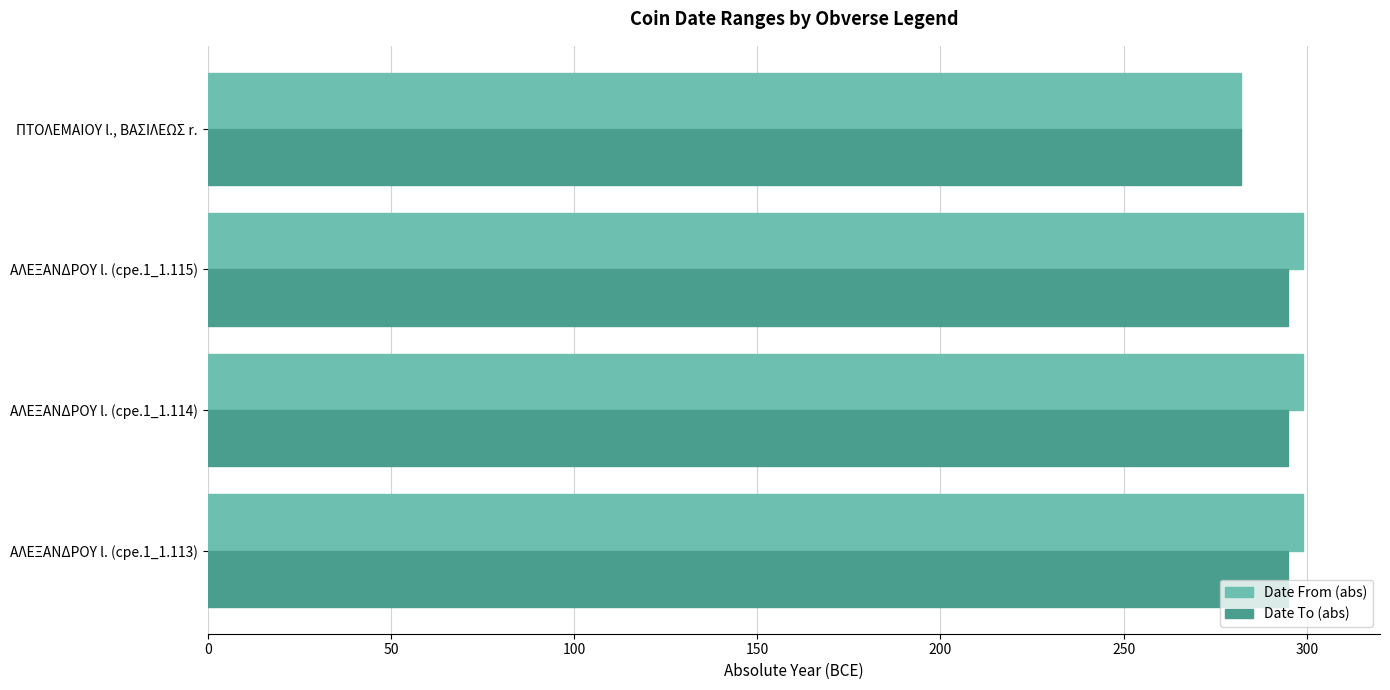

What is the minimum value shown in the chart?

282